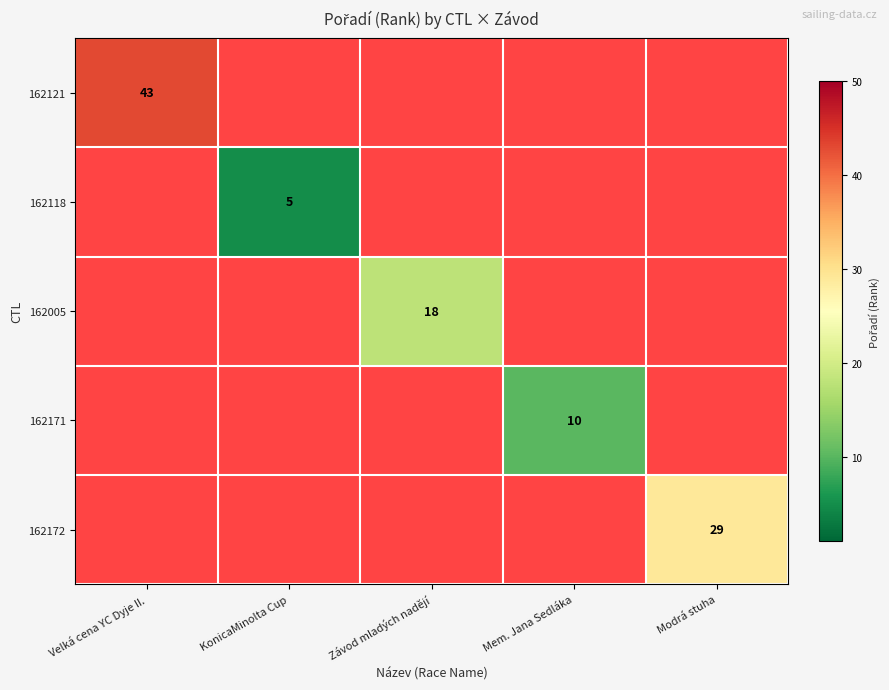

Is the value of 162118 at KonicaMinolta Cup greater than the value of 162121 at Velká cena YC Dyje II.?

No